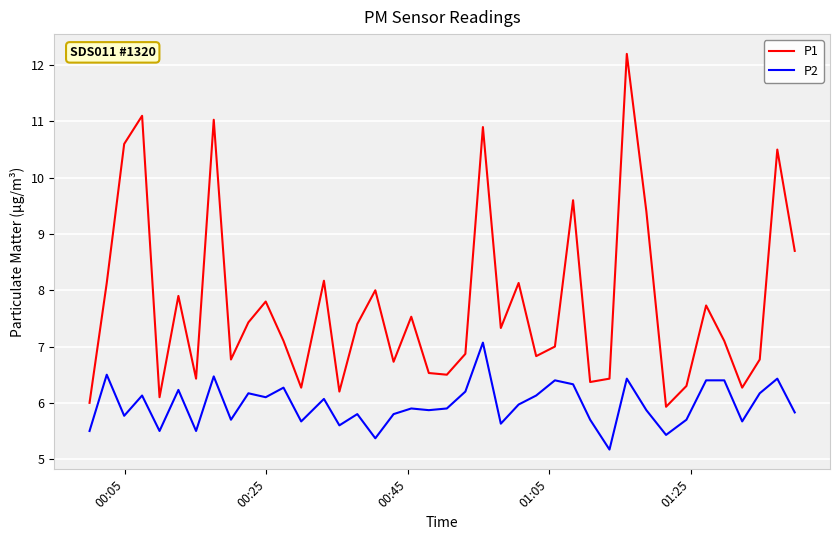

True or false: P1 and P2 cross at least once.

False